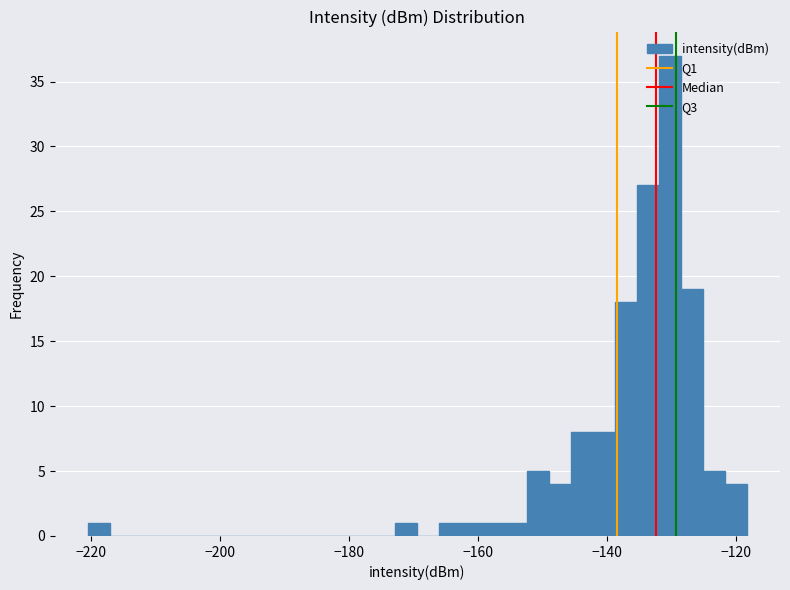

Around what value on the x-axis is the tallest bar? Give the approximate position of its centre, as read against the axis.

-130